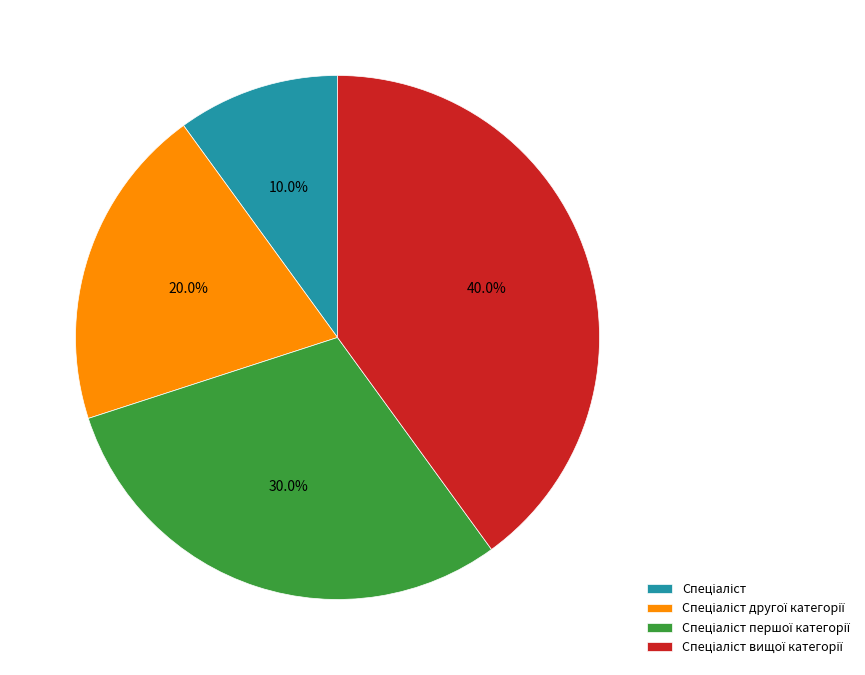

Count the number of slices in the pie.

4